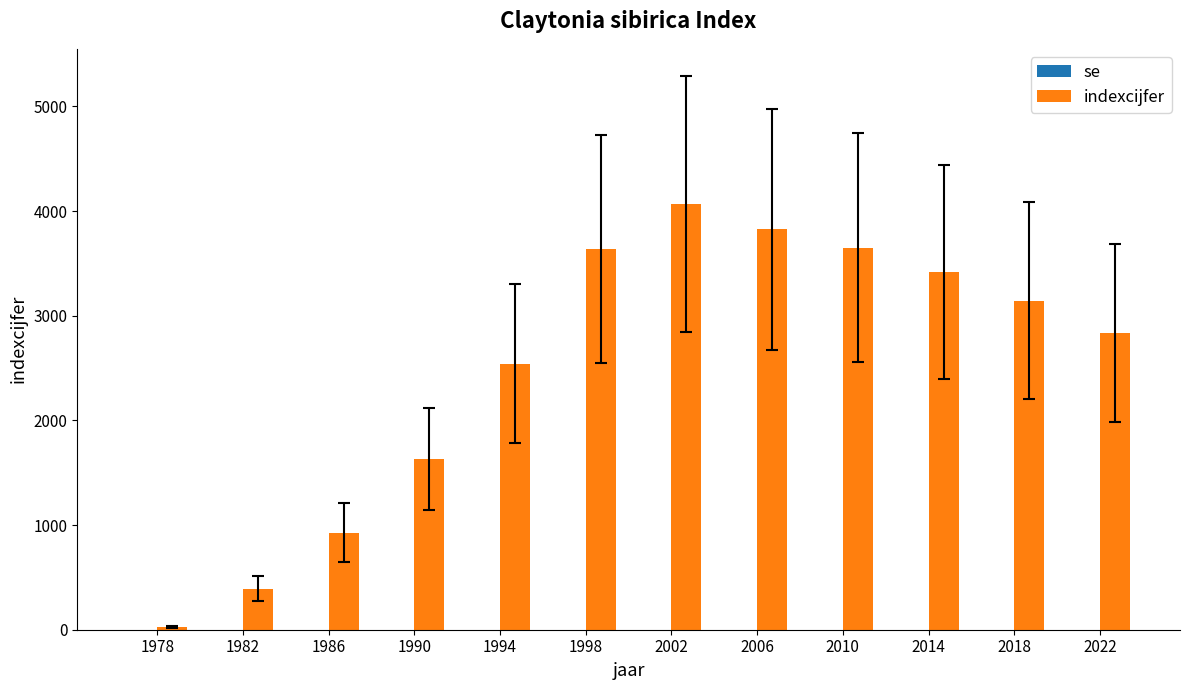

Approximately how many times larger is the value at 2002 compared to 1990?

2.5